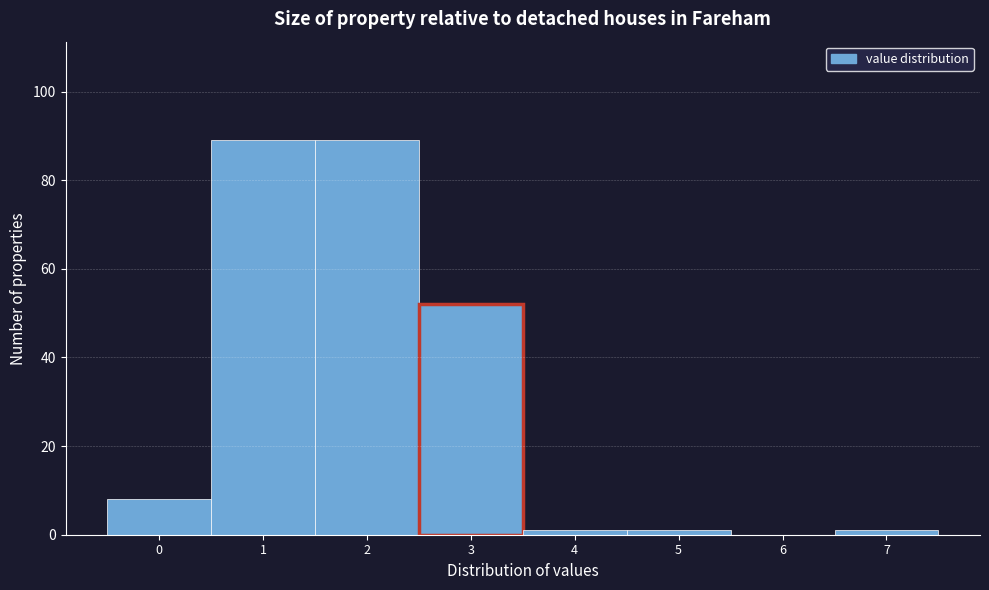

Reading right to left, list all the values displayed in this chart.

7=1	6=0	5=1	4=1	3=52	2=89	1=89	0=8